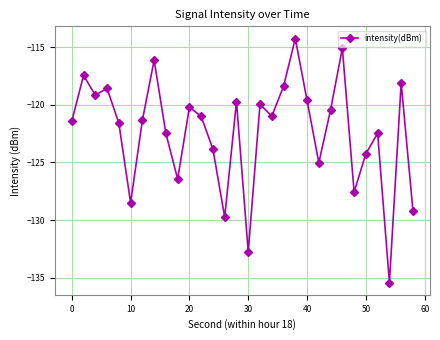

What is the average value?

-122.4